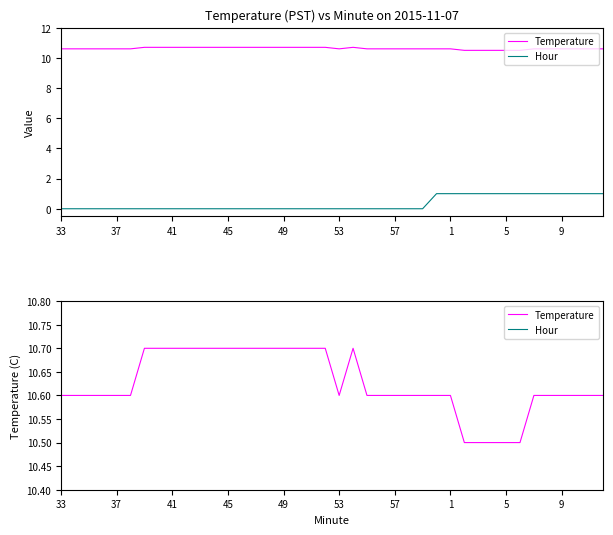

How many lines are shown in the chart?

2